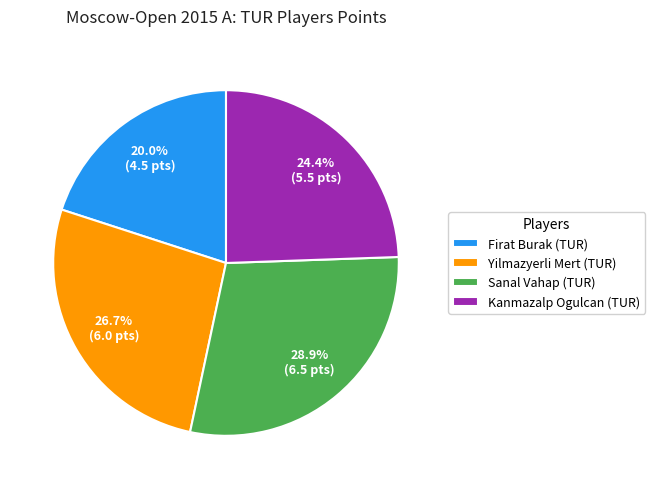

Count the number of slices in the pie.

4